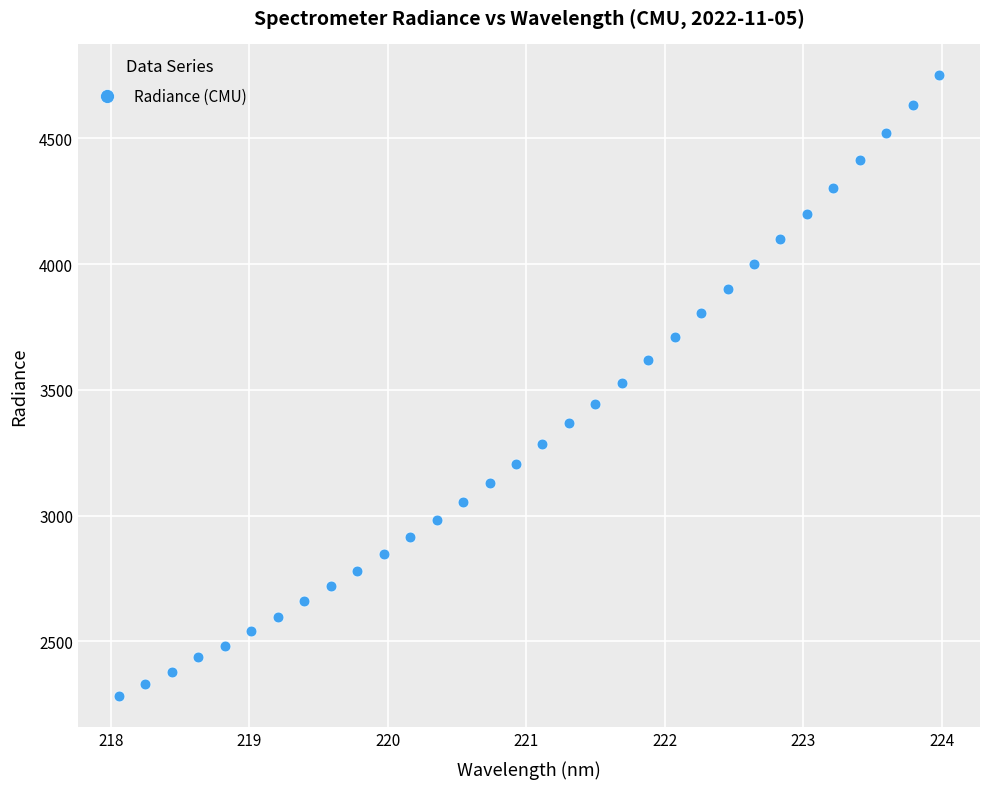

What is the range of Y values (max minus min)?

2467.6